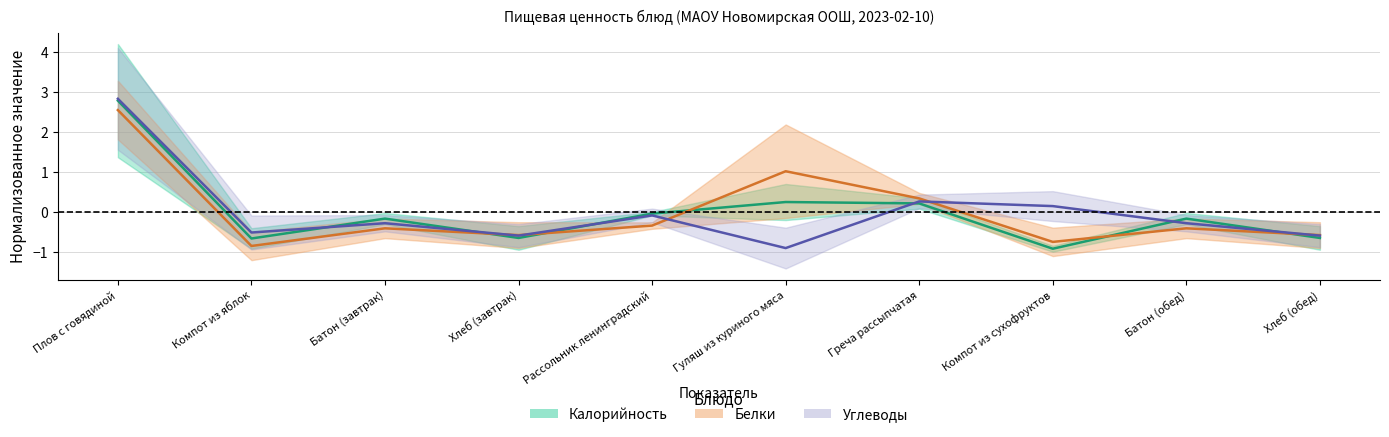

What is the maximum value for Белки?

2.5